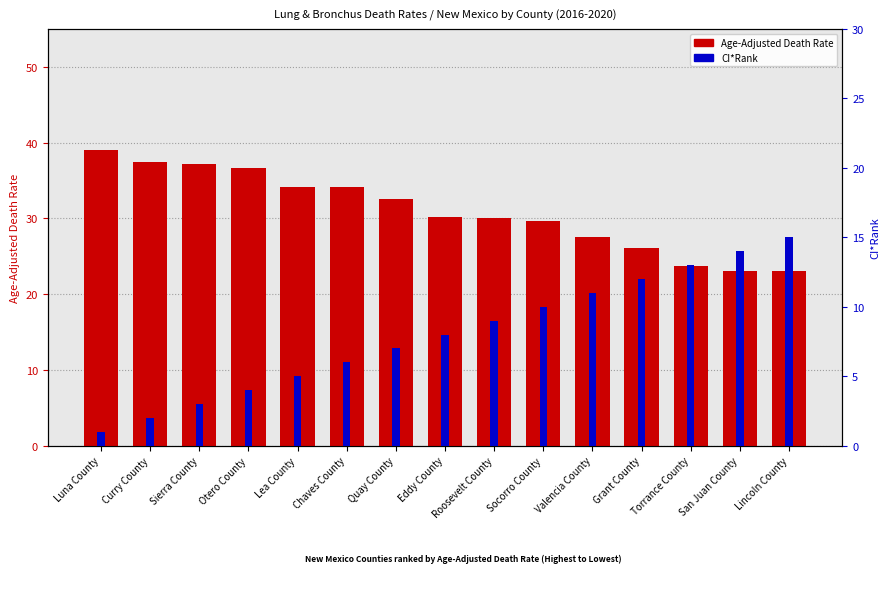

The value of CI*Rank at Chaves County is 6.0. True or false?

True